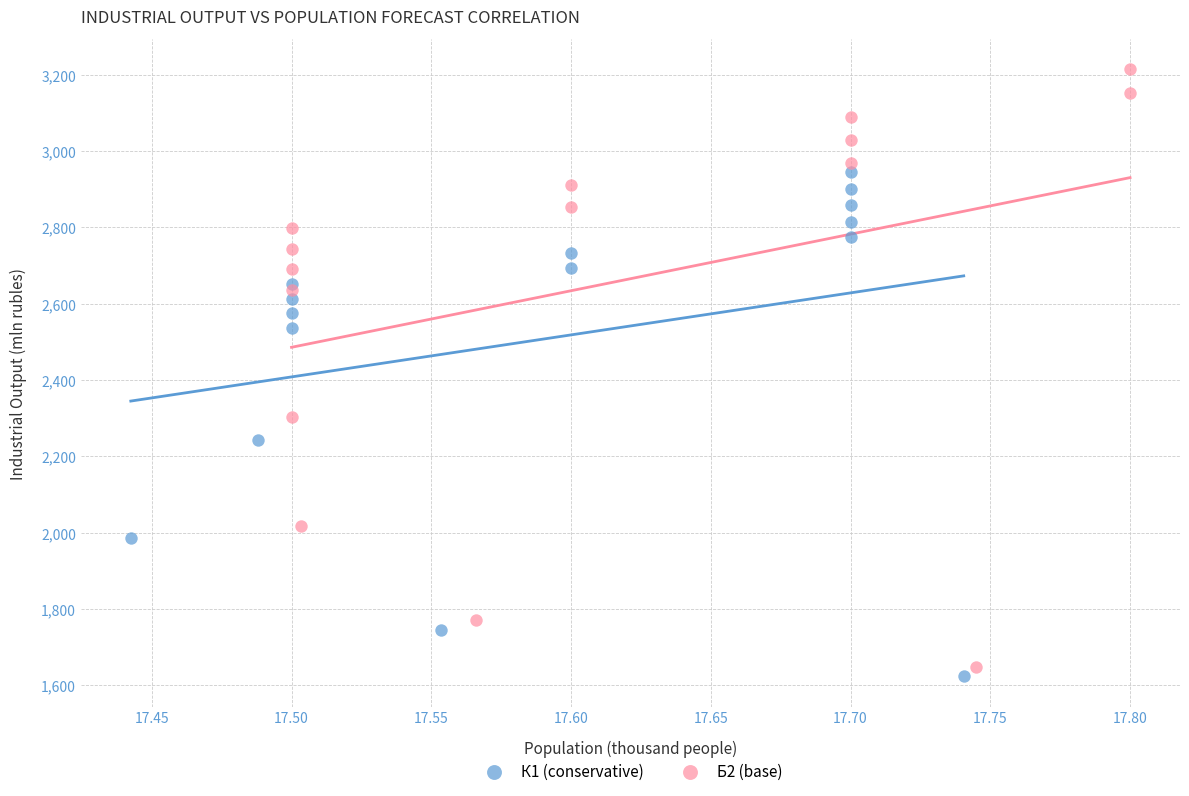

Which series reaches the minimum Y coordinate?

К1 (conservative)